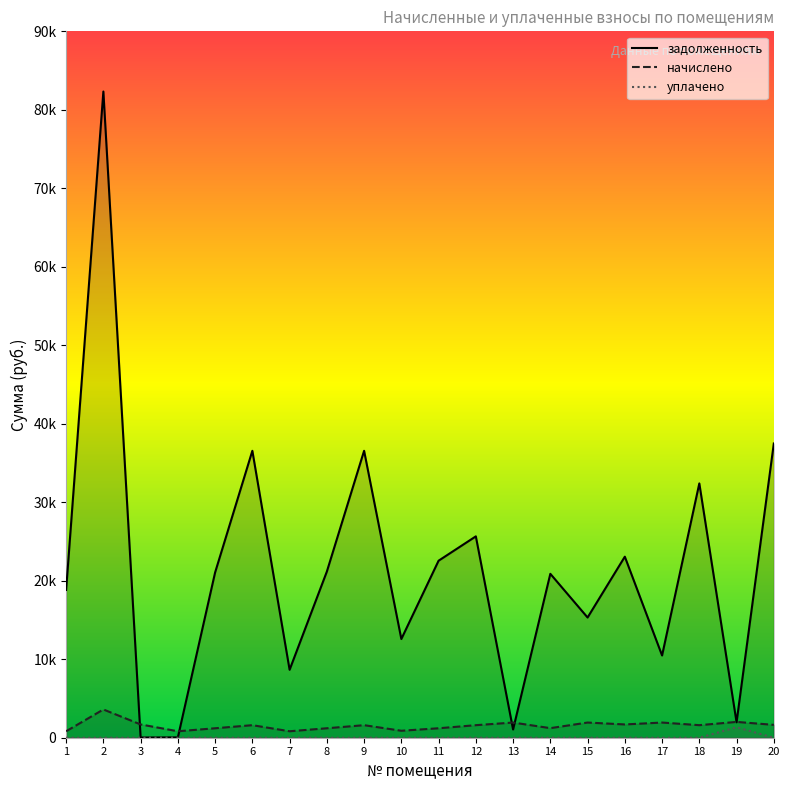

Which series has the largest total across all categories?

задолженность